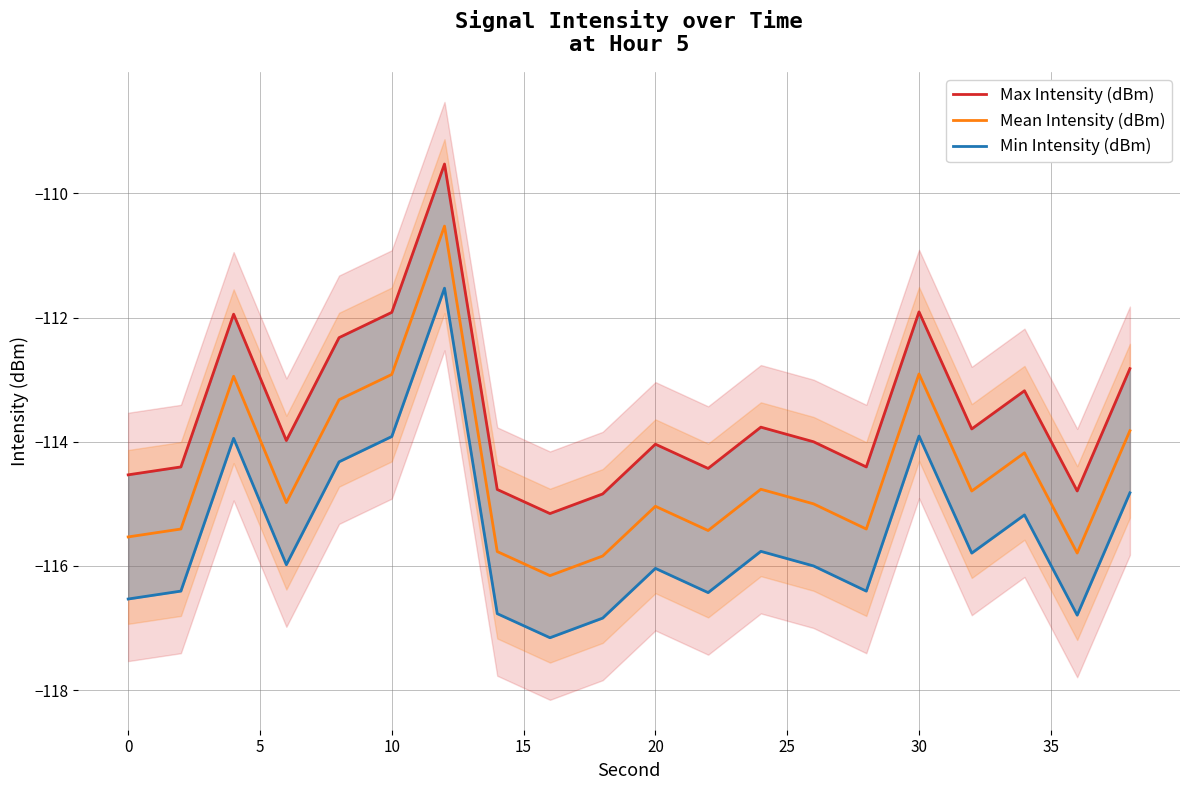

What is the highest value of the Mean Intensity (dBm) series?

-110.5